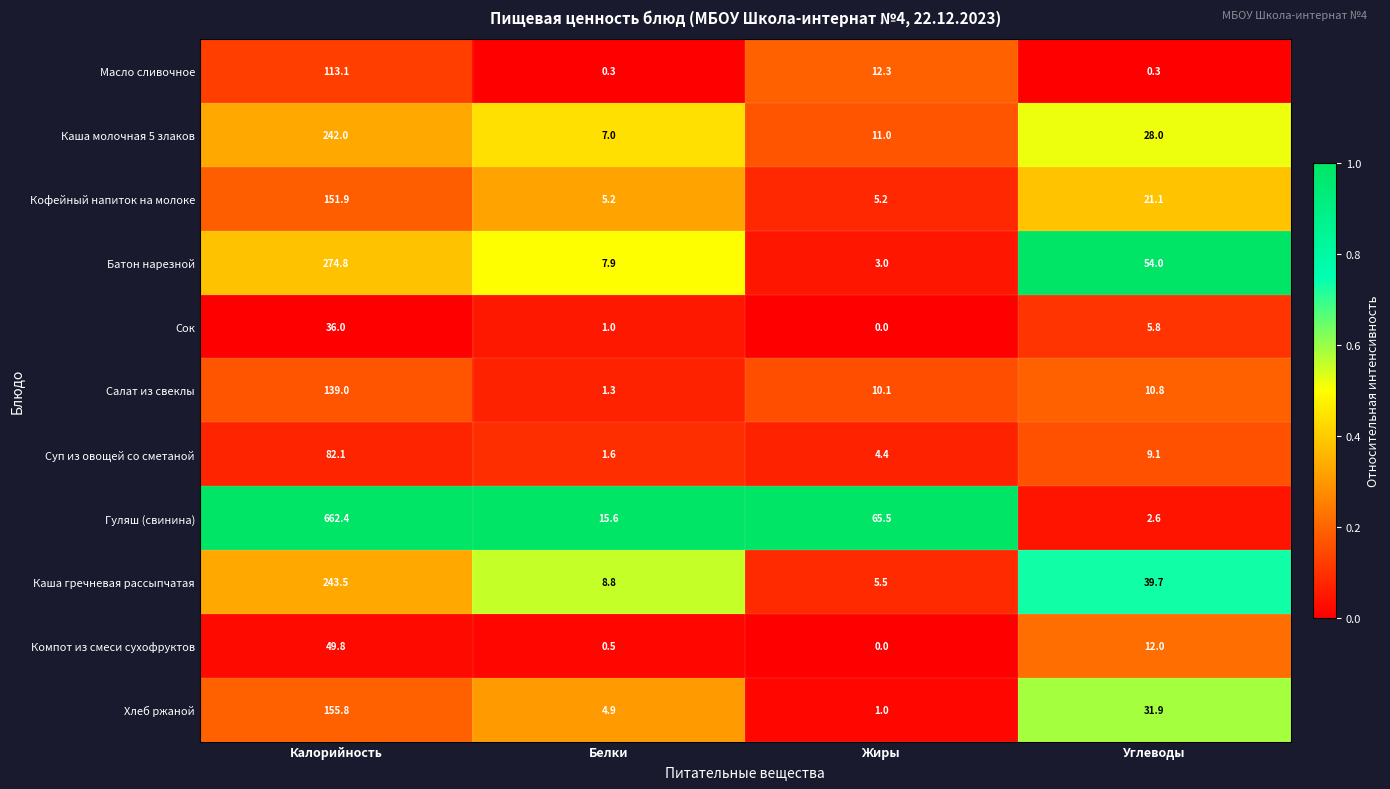

At which category does the chart reach its peak across all series?

Калорийность